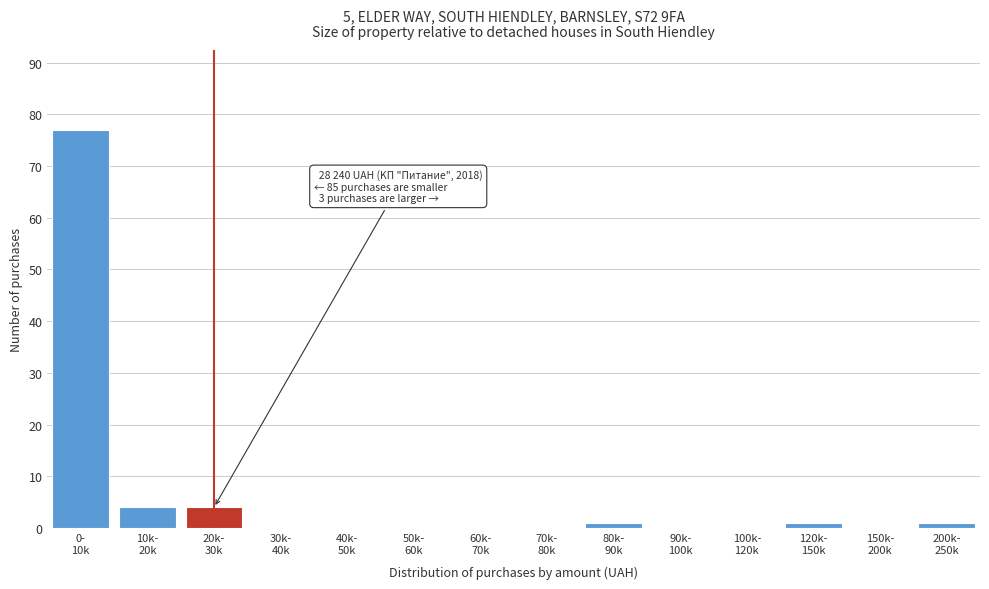

What is the sum of all values?

88